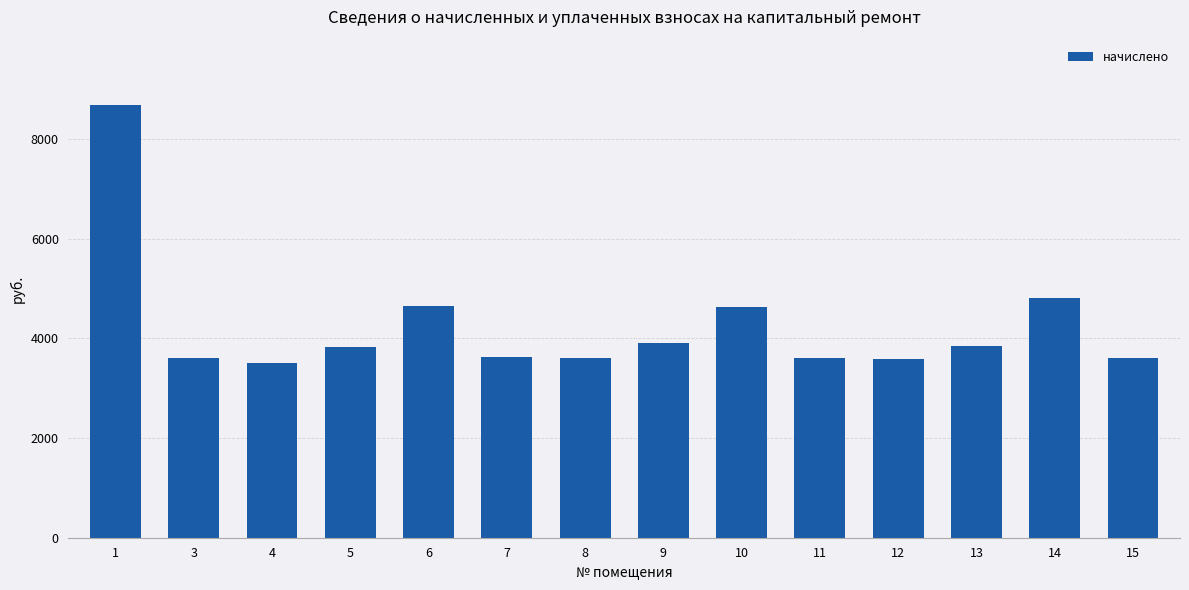

What is the value of the 1st bar from the left?

8695.3